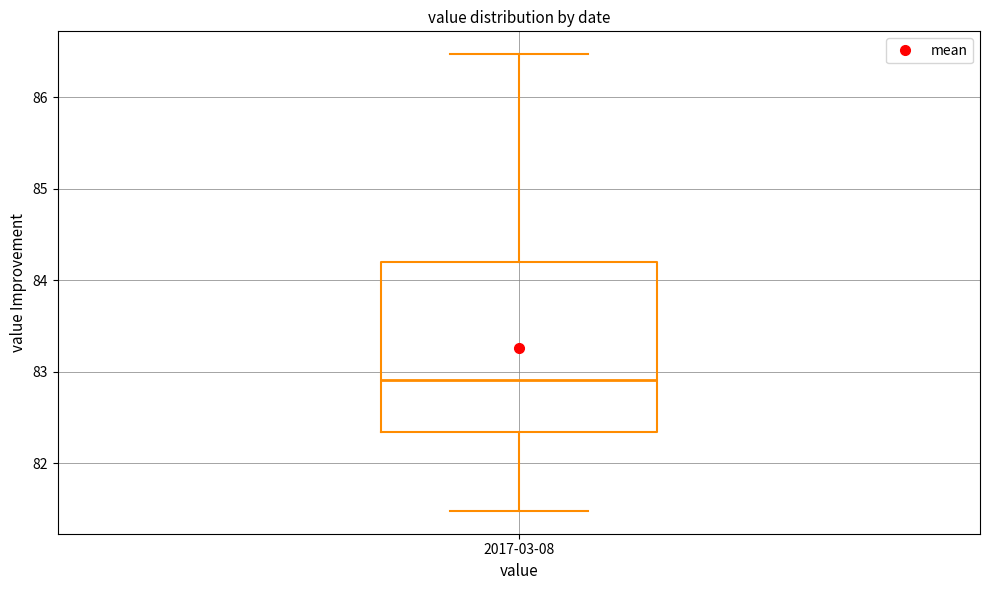

Where is the upper edge of the box for 2017-03-08 on the y-axis? The values are not printed on the chart, so give them approximately, as read against the axis.

84.2